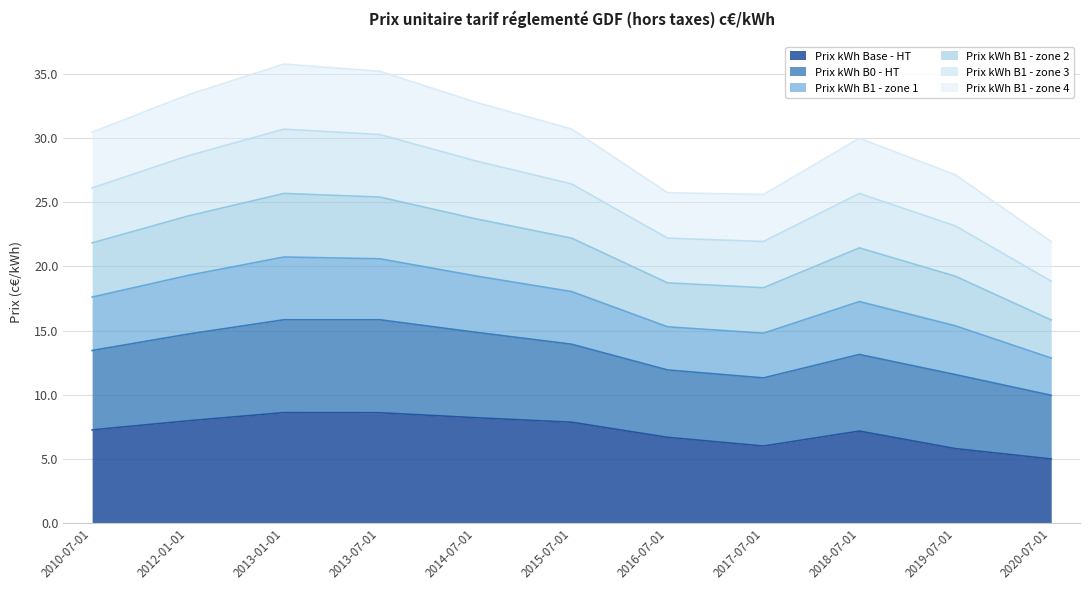

What is the total value across all series at 2013-07-01?

35.2